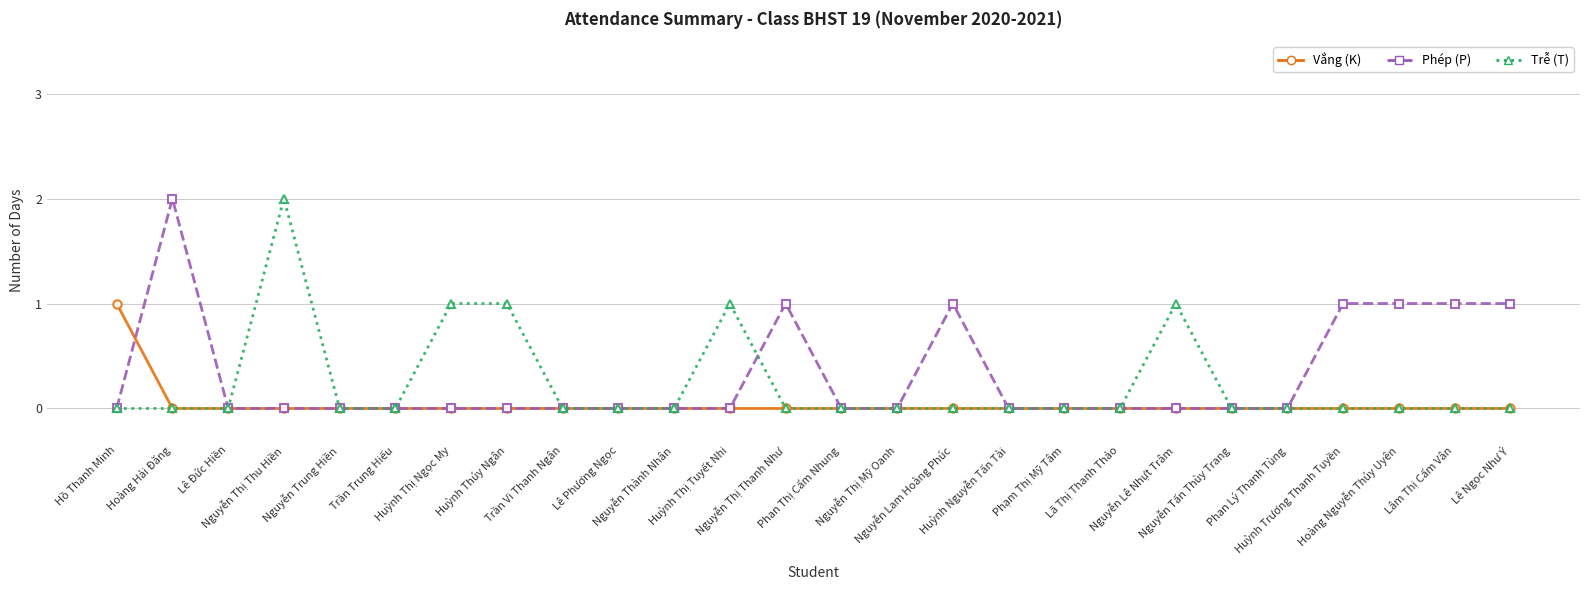

How many Phép (P) values are between 0 and 1?

25